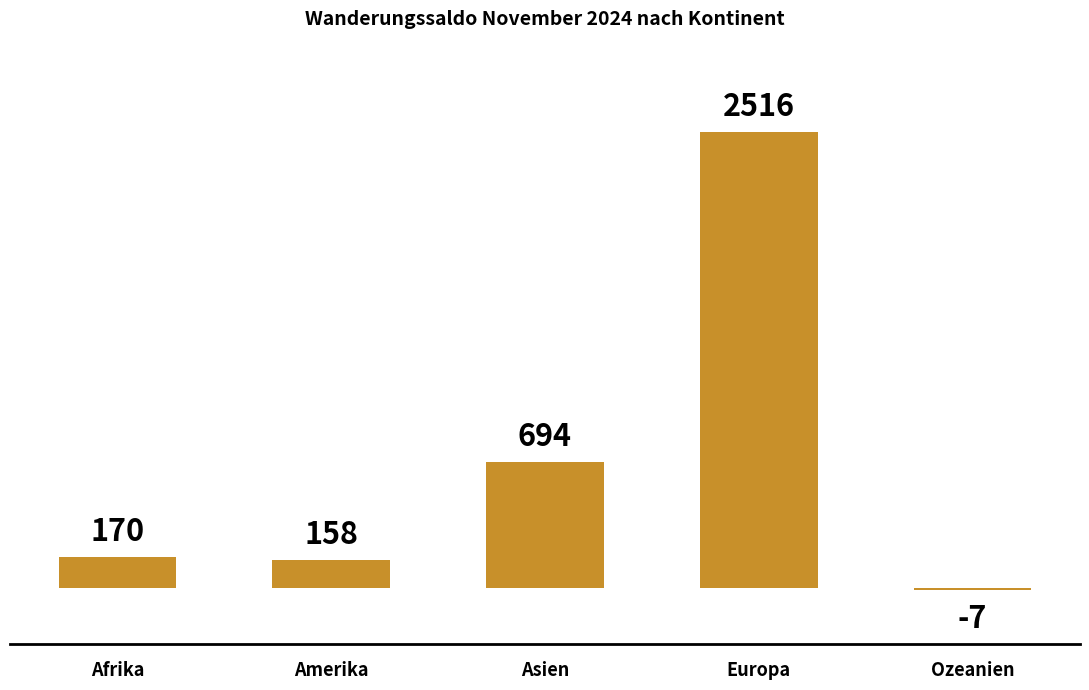

Are the bars horizontal?

No